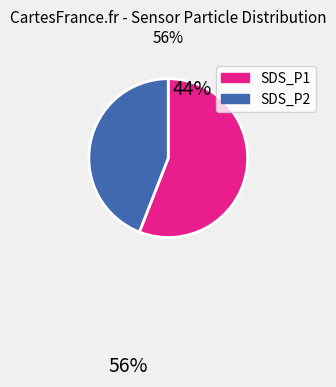

What is the smallest slice in the pie chart?

SDS_P2